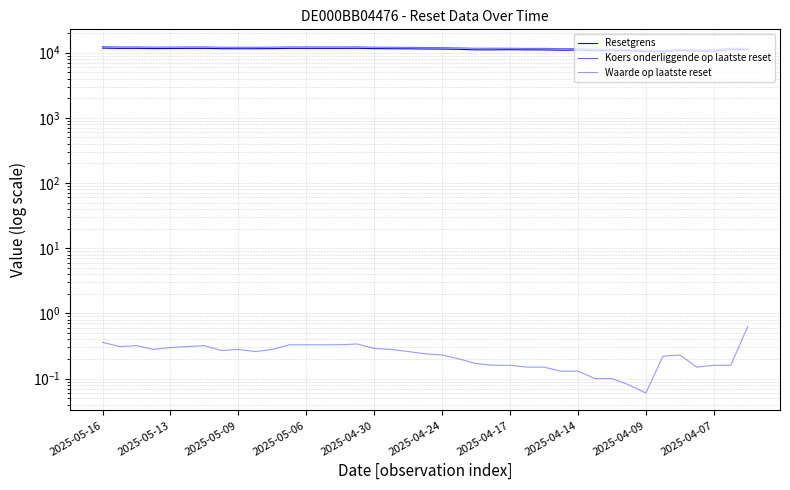

At which label does Koers onderliggende op laatste reset first exceed 11942?

2025-05-16